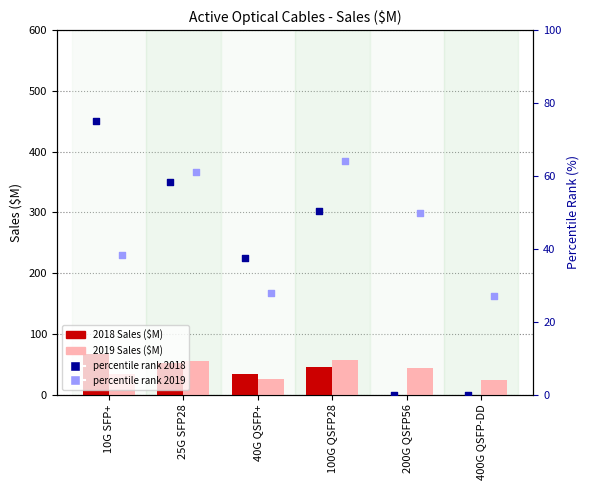

Which series has the largest Y range (max minus min)?

percentile rank 2018